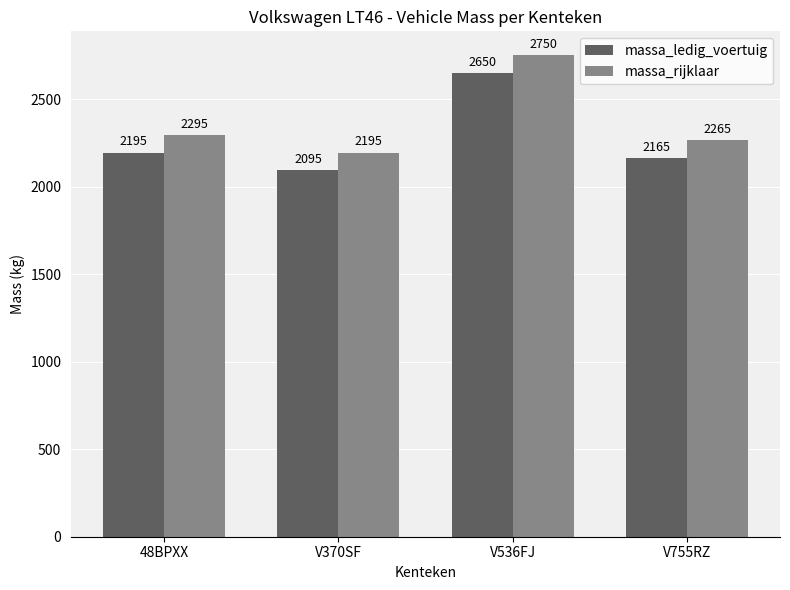

What is the spread (max minus min) of values at V370SF?

100